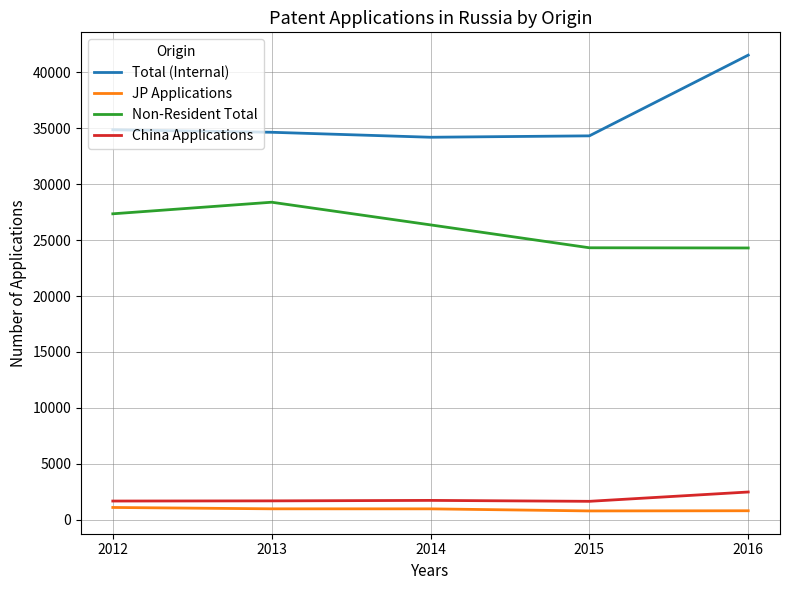

The Total (Internal) series shows 34634 at 2013. True or false?

True